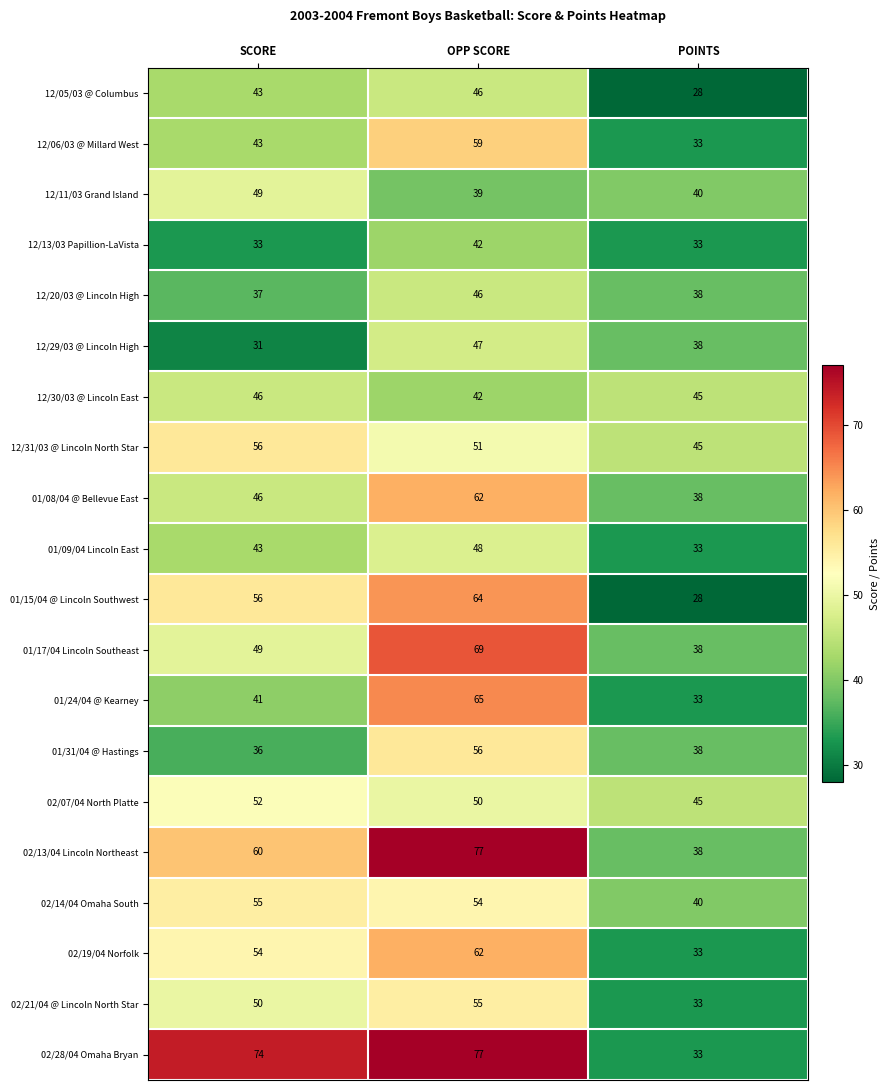

How many 02/21/04 @ Lincoln North Star values are between 33 and 55?

3